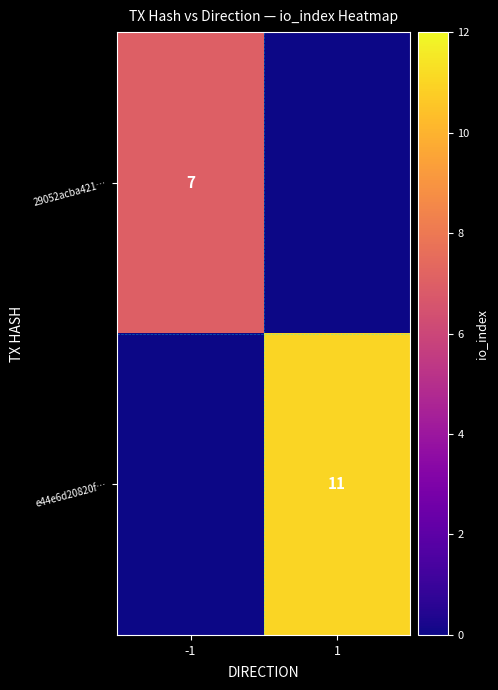

Is it true that e44e6d20820f… equals 11 at 1?

True